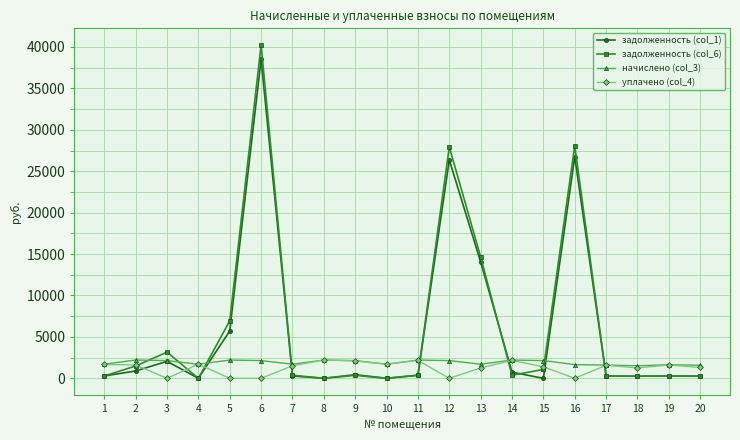

What is the greatest value displayed?

40239.8